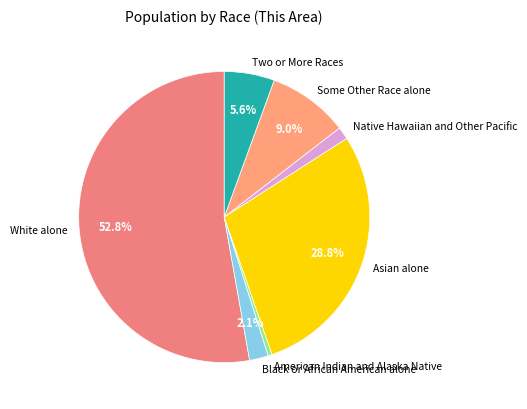

Approximately how many times larger is the value at Black or African American alone compared to Two or More Races?

0.4